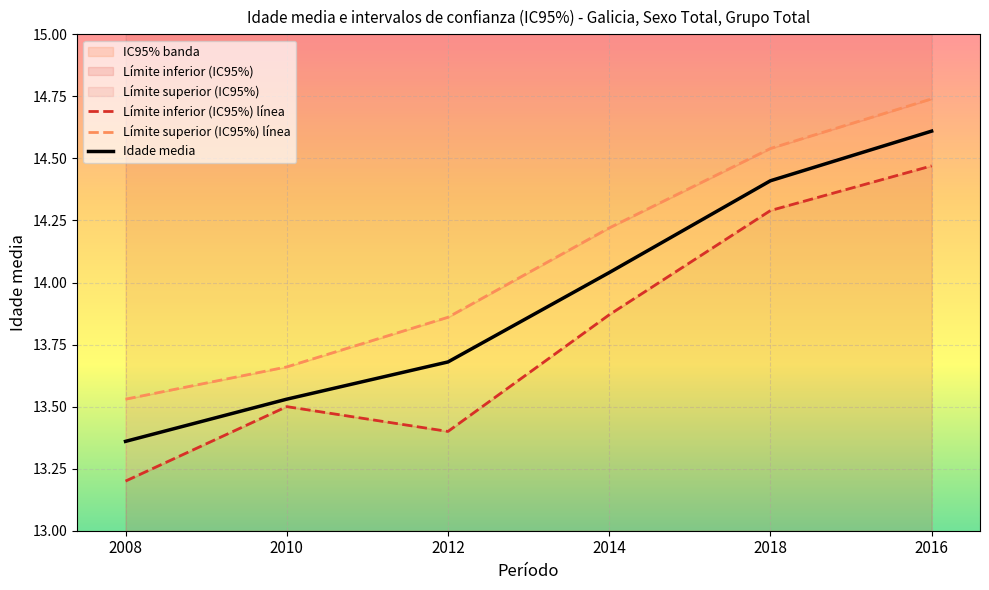

Is it true that Límite inferior (IC95%) línea equals 13.2 at 2008?

True